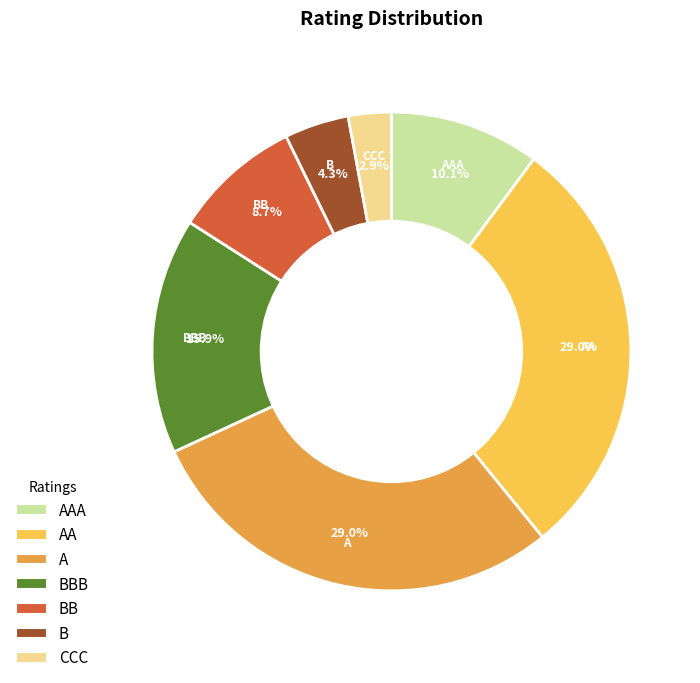

To the nearest percent, what is the difference between the largest and smallest slice percentages?

26%